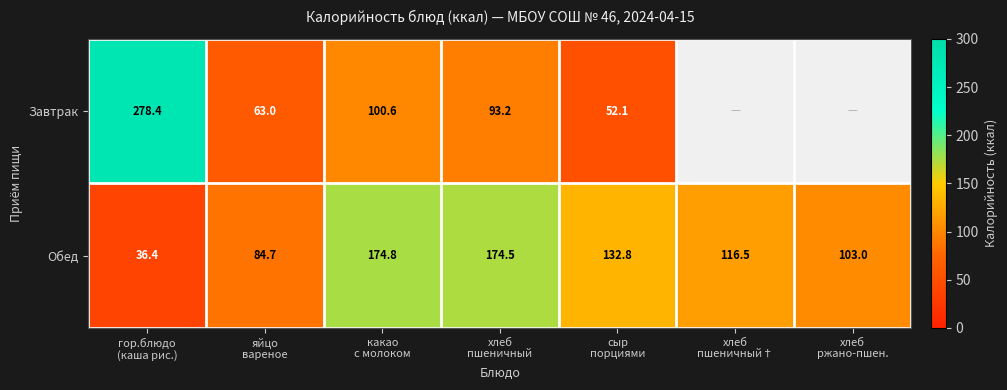

What is the difference between the maximum and minimum values in the Обед series?

138.4